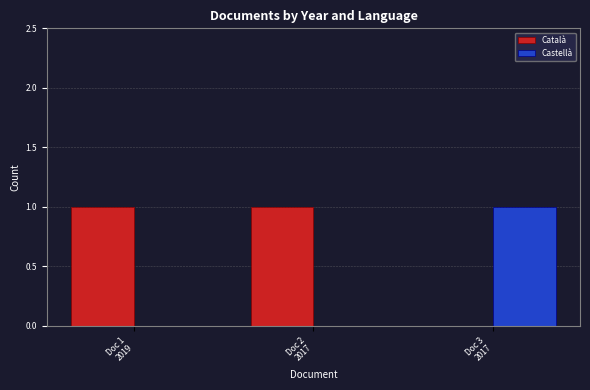

Reading left to right, list all the values displayed in this chart.

Català: 1	1	0
Castellà: 0	0	1